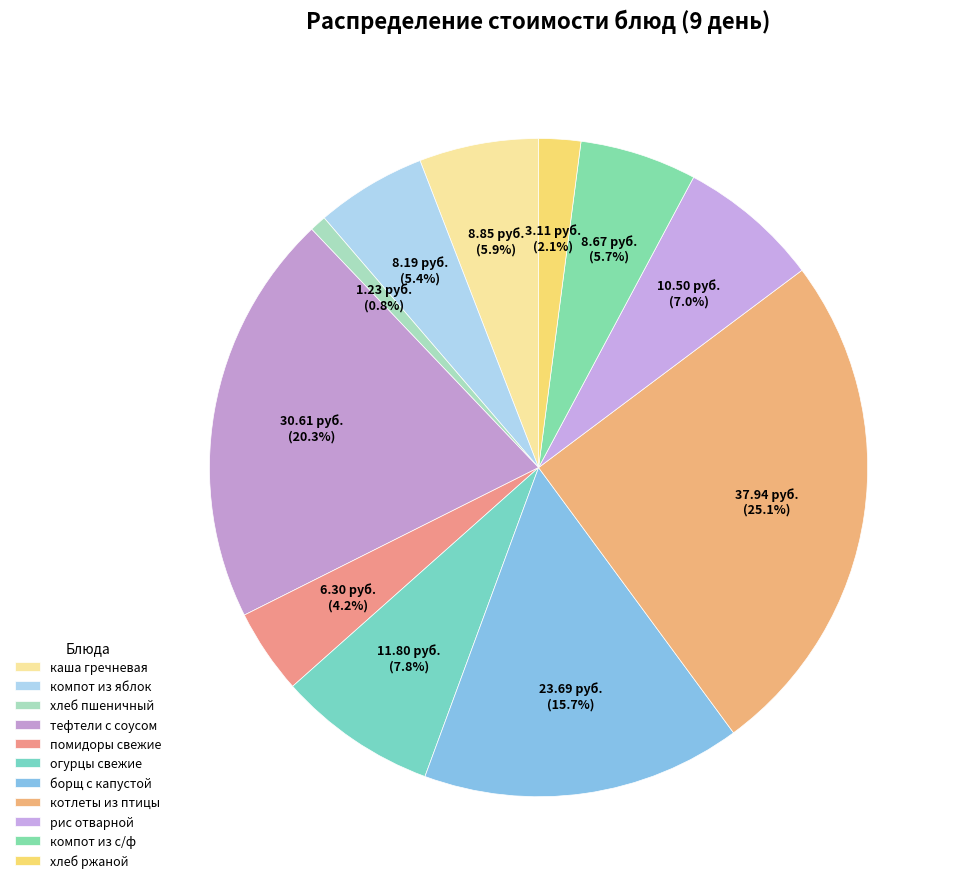

What percentage is the котлеты из птицы slice, to the nearest percent?

25%